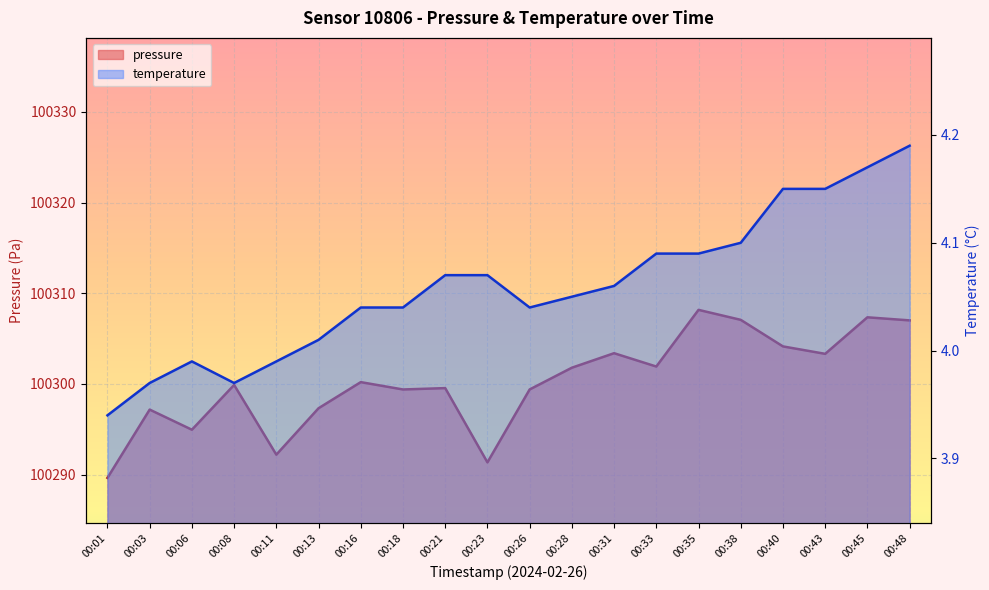

Does the chart display data point markers on the line(s)?

No